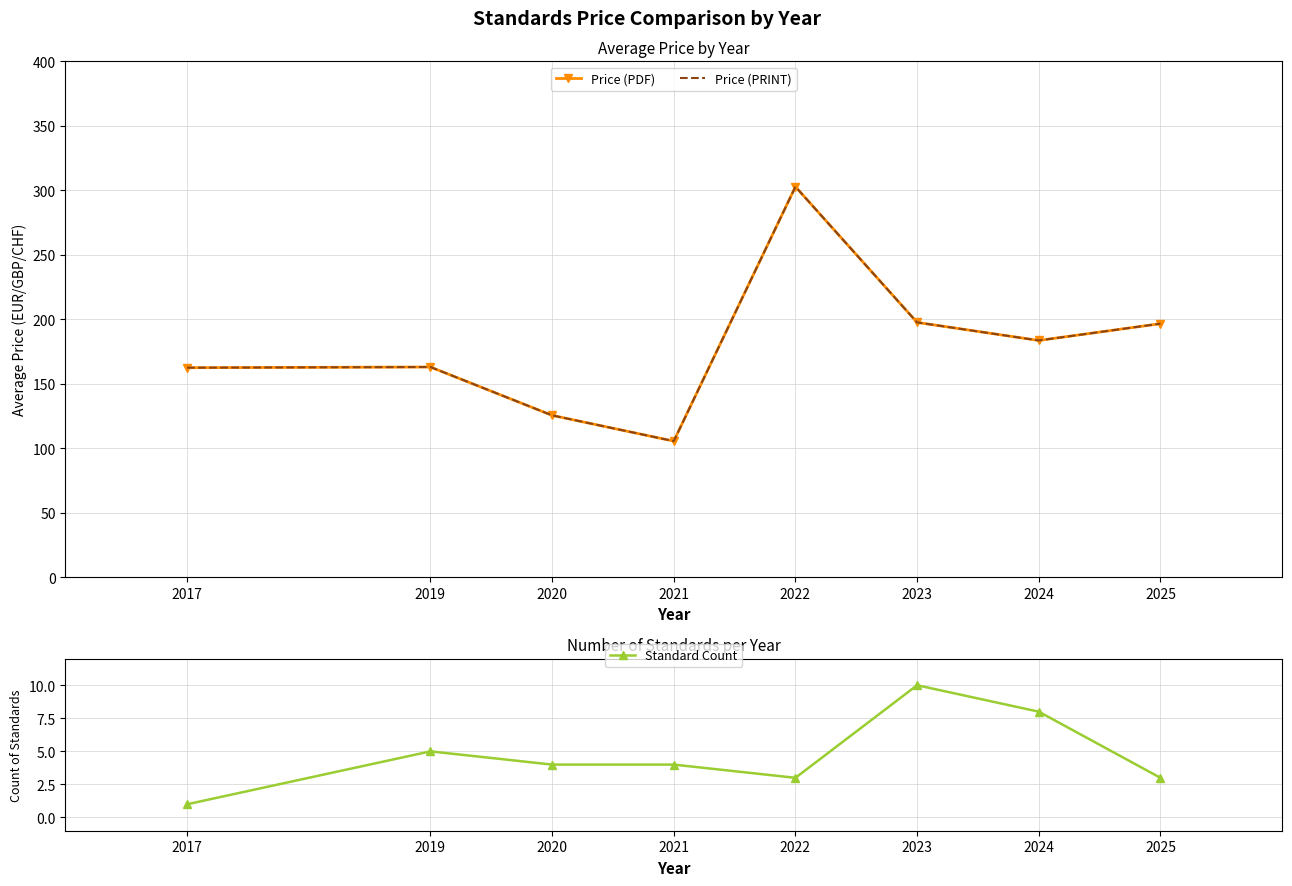

How many data points in Price (PRINT) are less than 183?

4